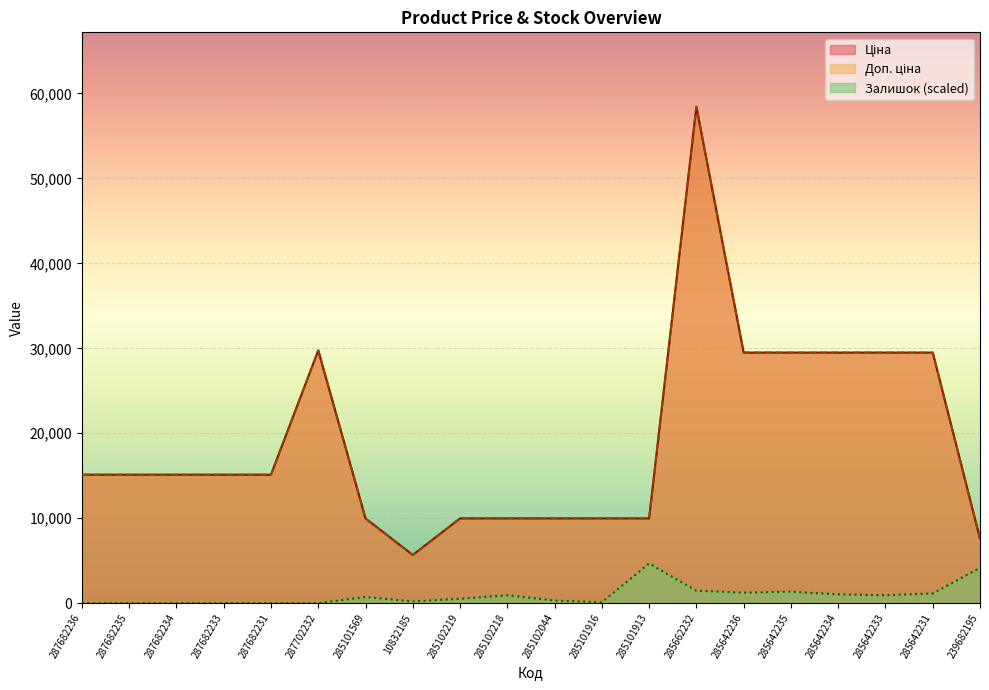

How many interior local valleys does the Доп. ціна series have?

1